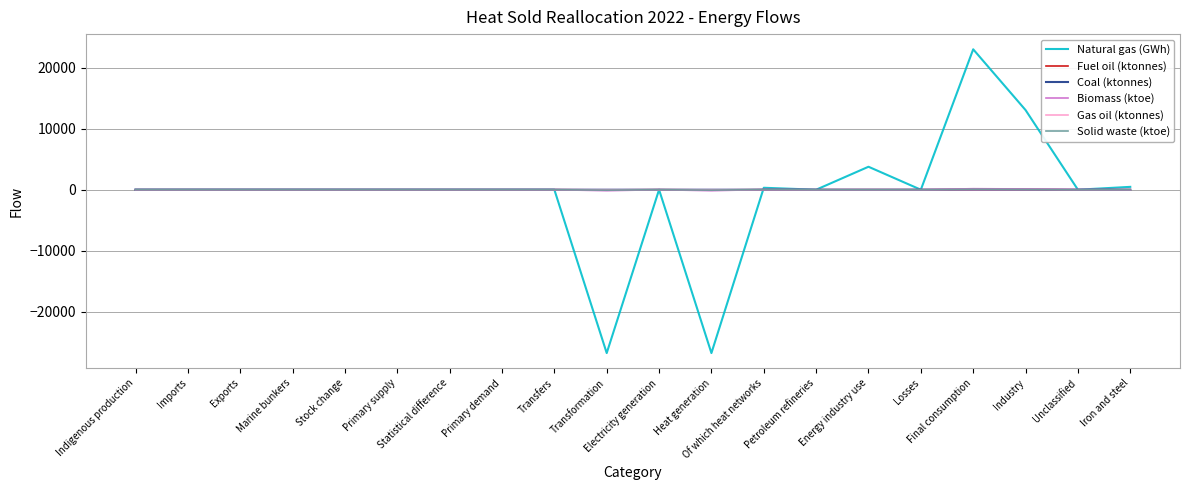

Which series has the widest spread of values?

Natural gas (GWh)